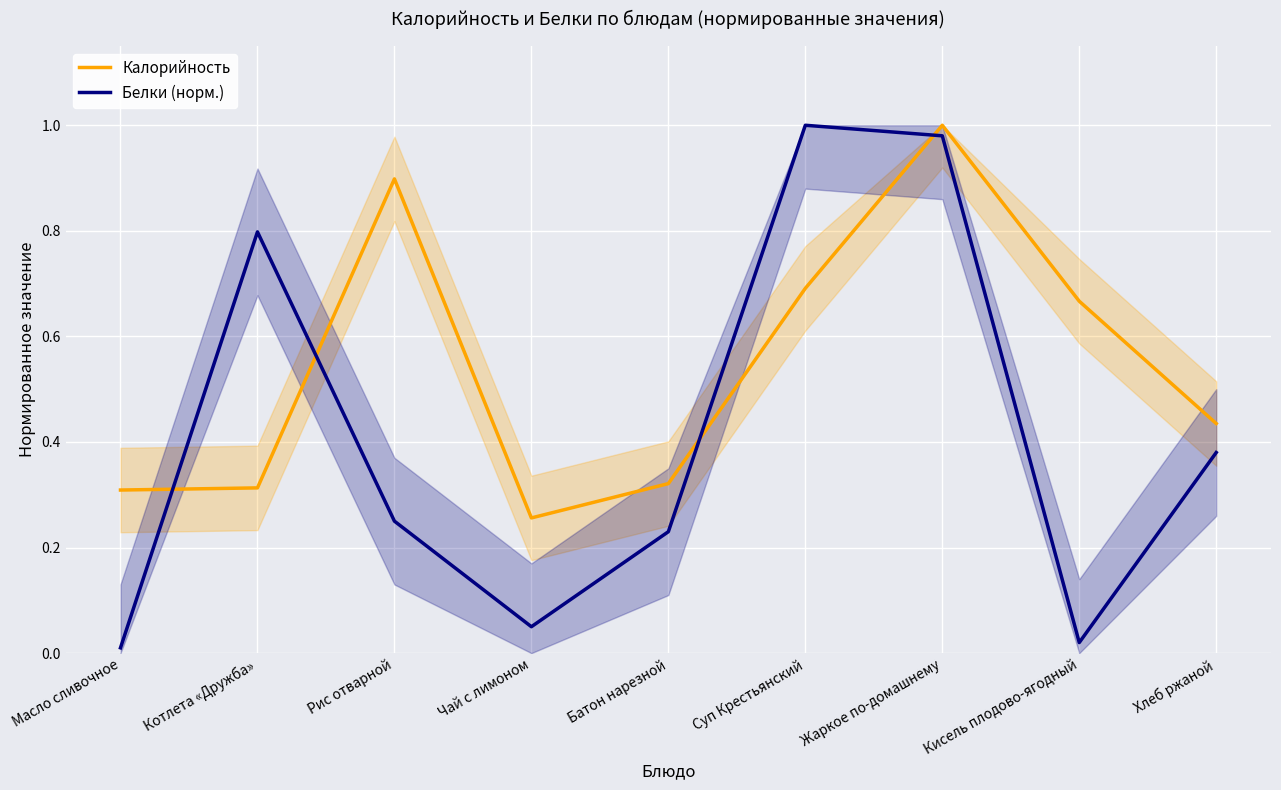

At which category is the sum across all series the highest?

Жаркое по-домашнему